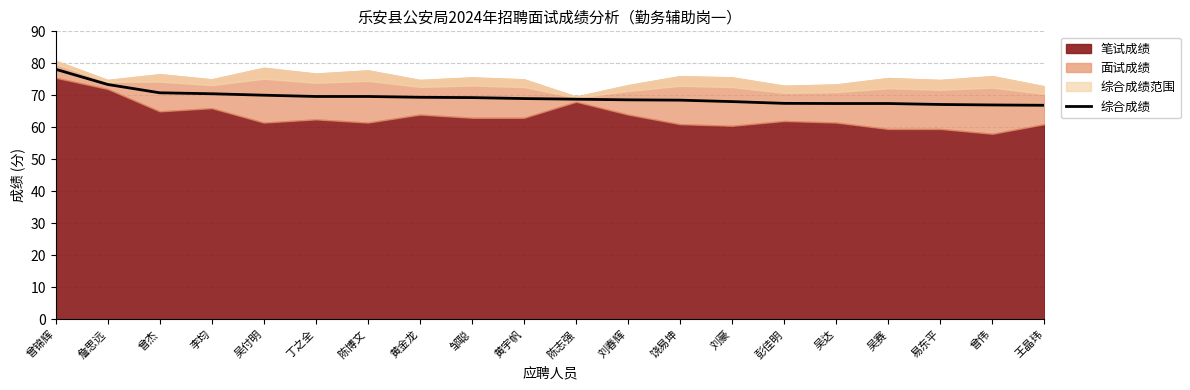

What is the approximate value of 综合成绩 at 曾伟?

67.0